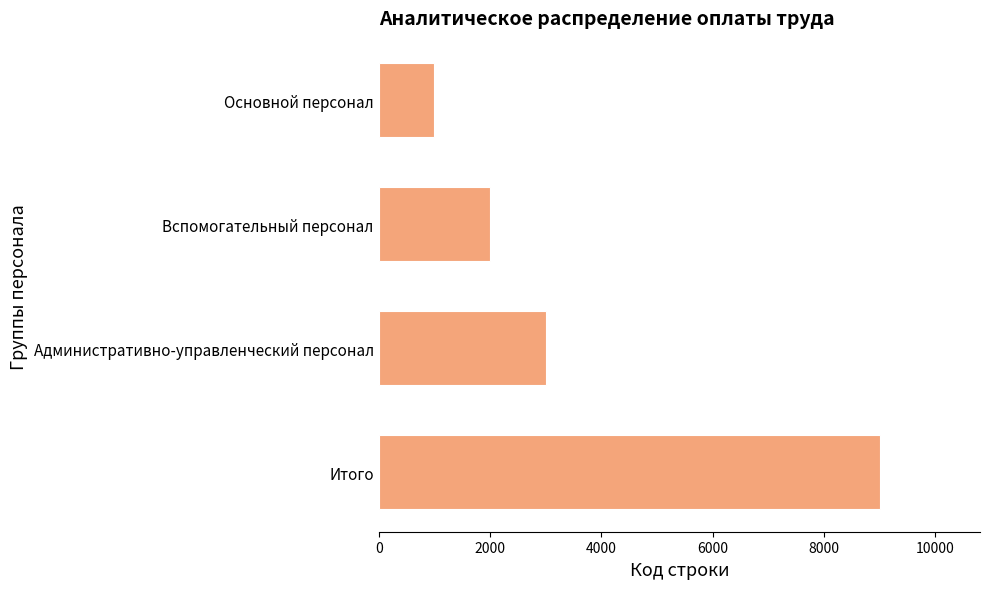

Does the chart contain stacked bars?

No